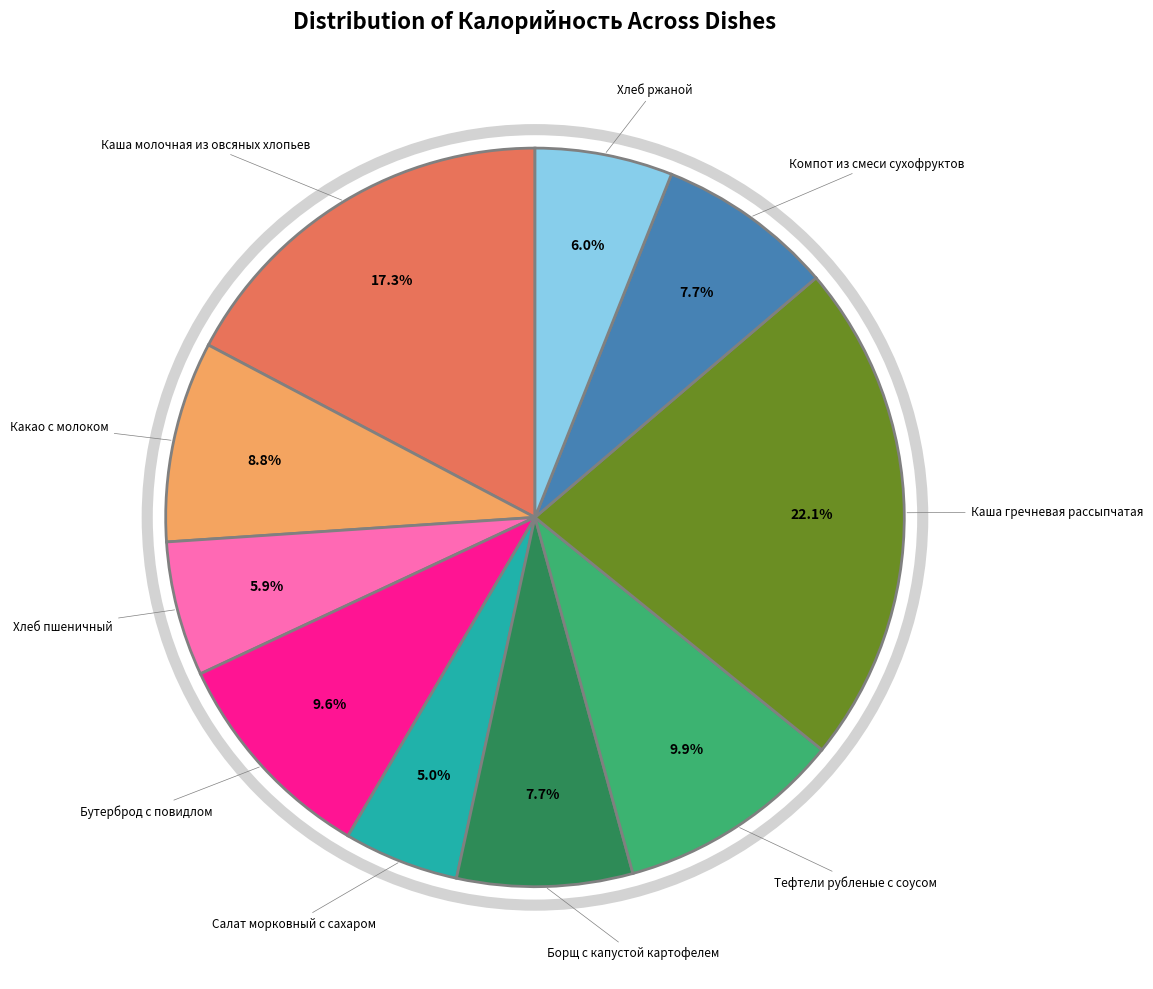

Does any single category account for the majority?

No